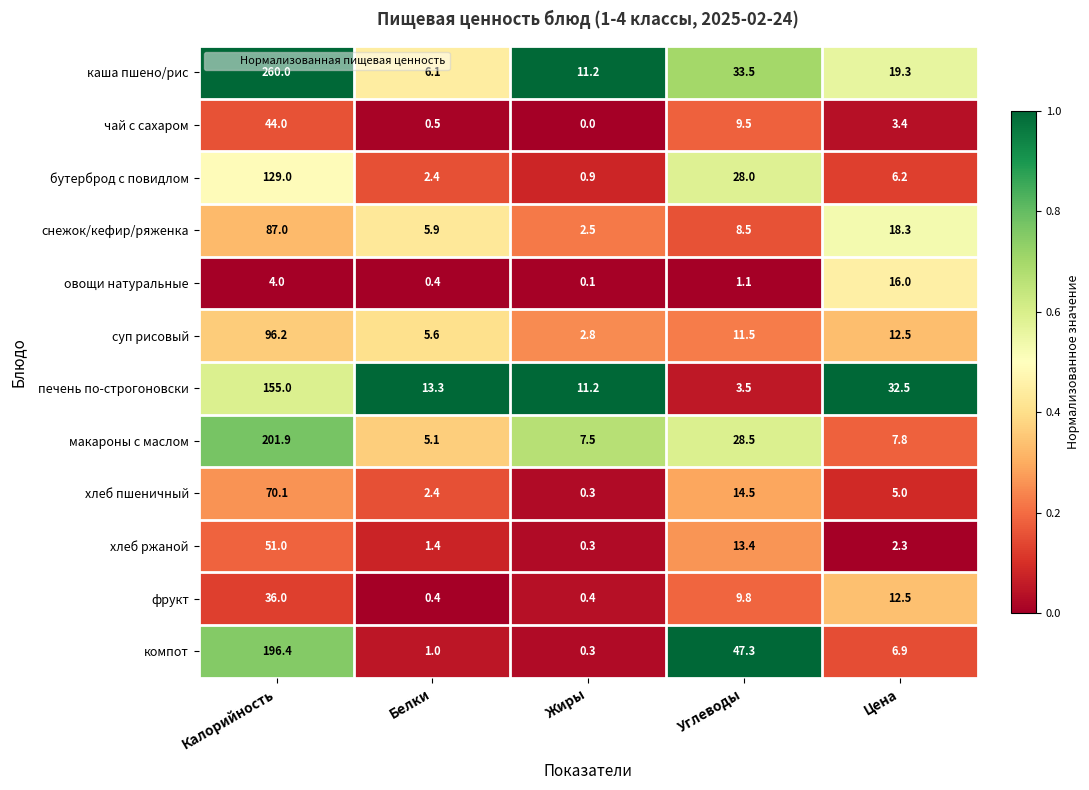

At which label is чай с сахаром closest to 22?

Углеводы